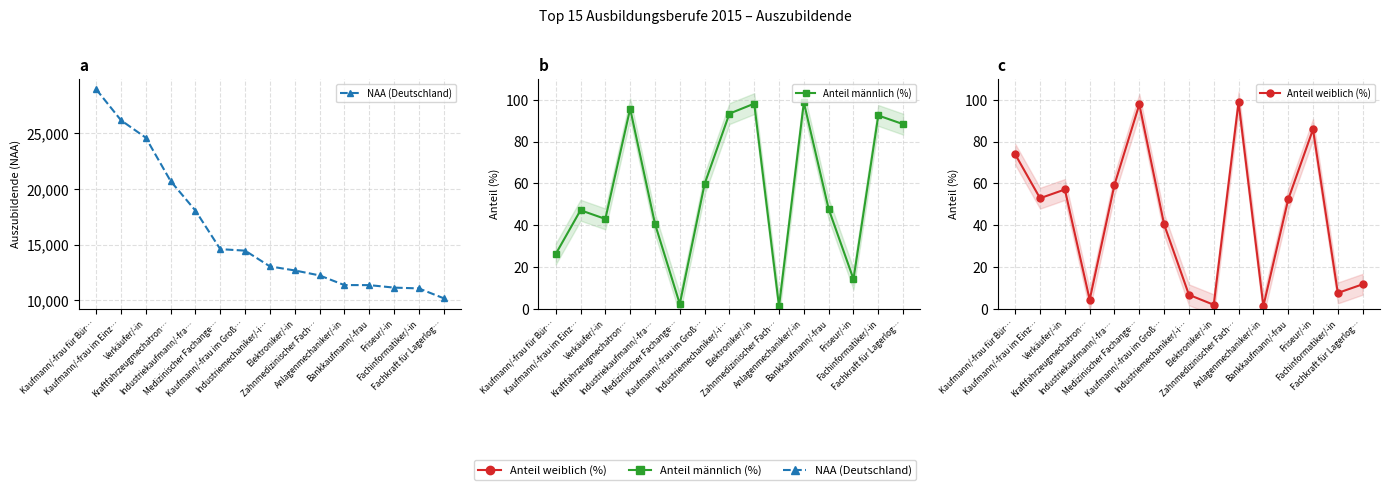

Which series has the largest range (max minus min)?

NAA (Deutschland)